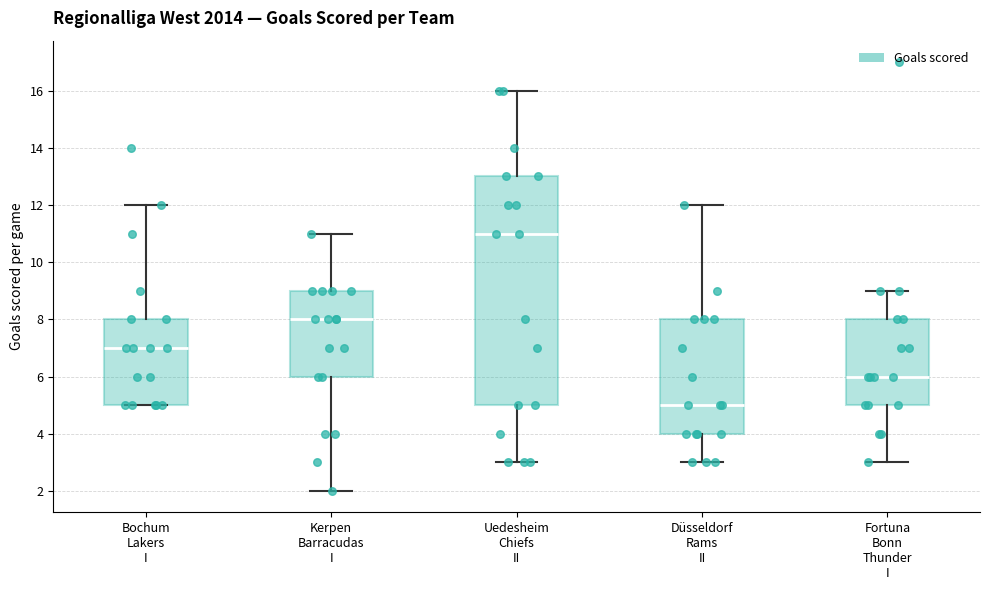

Reading left to right, transcribe this box plot: for each box, give where its median line is, the range the box spans, and where its two whiskers end, as read against the y-axis. The values are not printed on the chart, so give them approximately, as read against the axis.

Bochum Lakers I: median 7, box 5 to 8, whiskers 5 to 12
Kerpen Barracudas I: median 8, box 6 to 9, whiskers 2 to 11
Uedesheim Chiefs II: median 11, box 5 to 13, whiskers 3 to 16
Düsseldorf Rams II: median 5, box 4 to 8, whiskers 3 to 12
Fortuna Bonn Thunder I: median 6, box 5 to 8, whiskers 3 to 9